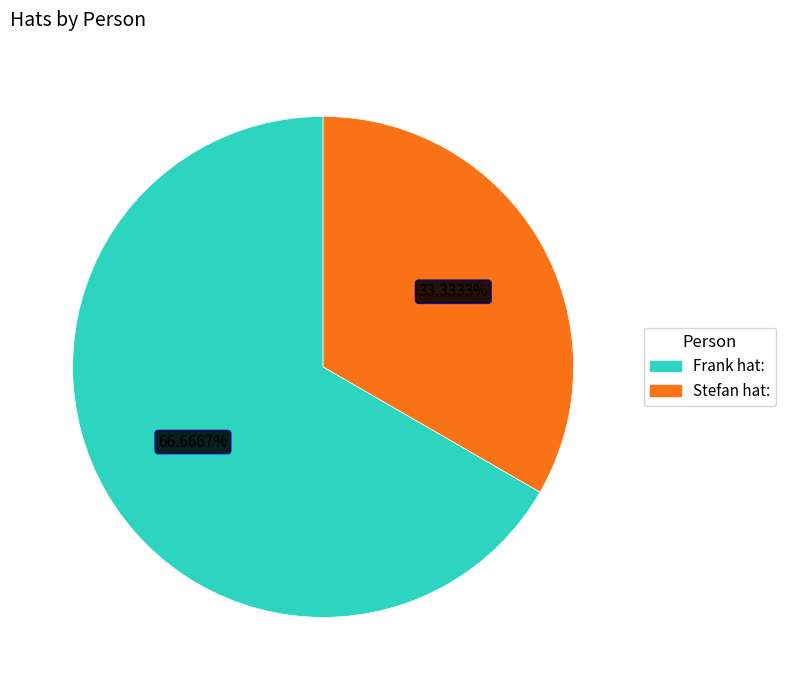

What percentage do Stefan hat: and Frank hat: together represent?

100.0%